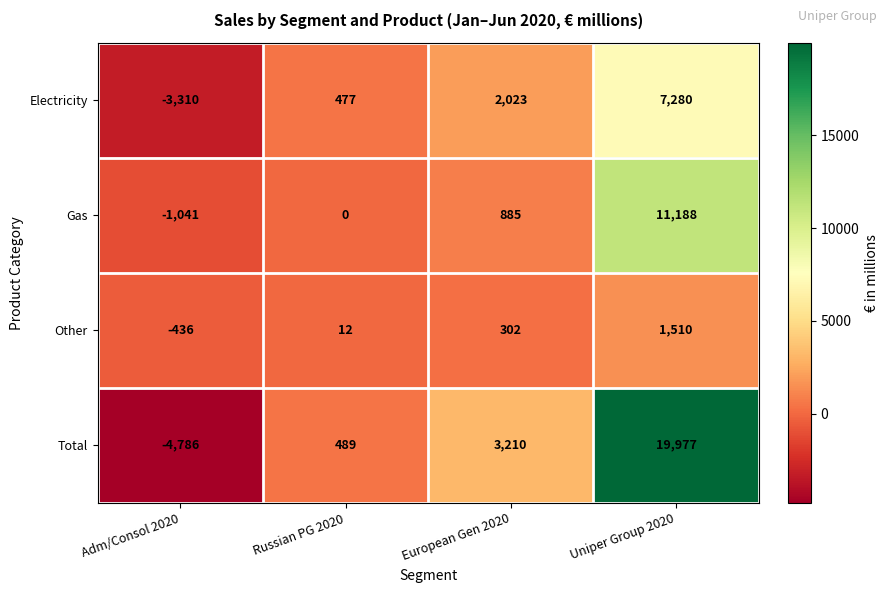

What is the total value across all series at Adm/Consol 2020?

-9573